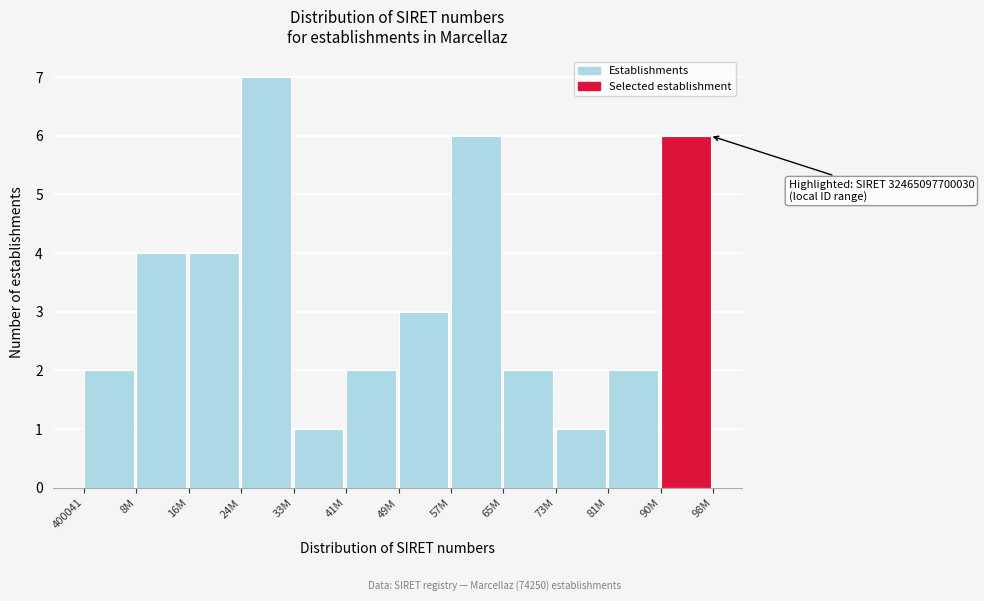

Reading left to right, extract all data points from this chart.

2	4	4	7	1	2	3	6	2	1	2	6